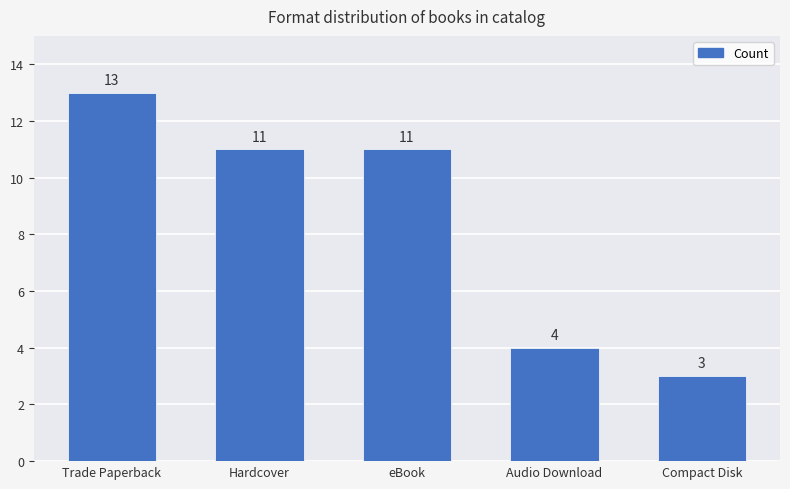

Read the value at Compact Disk, to the nearest 5.

5